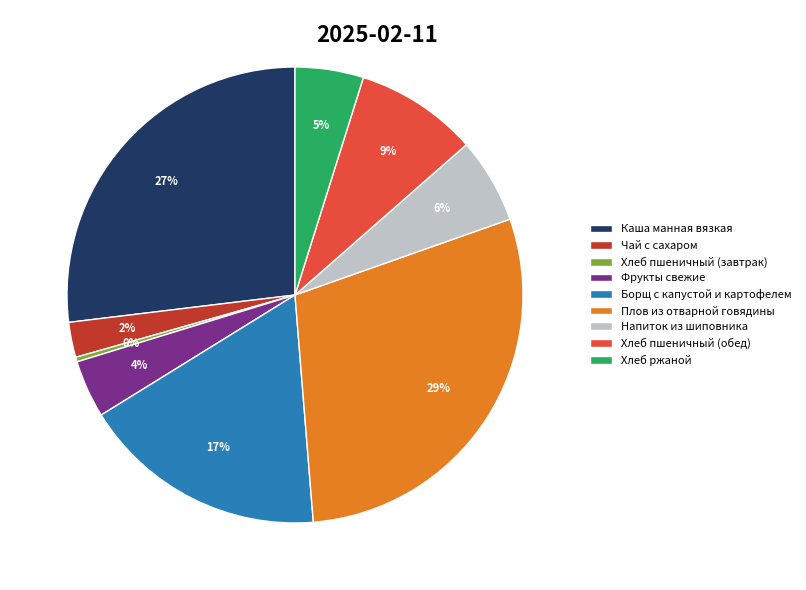

Do Напиток из шиповника and Хлеб пшеничный (обед) together represent more than half of the pie?

No